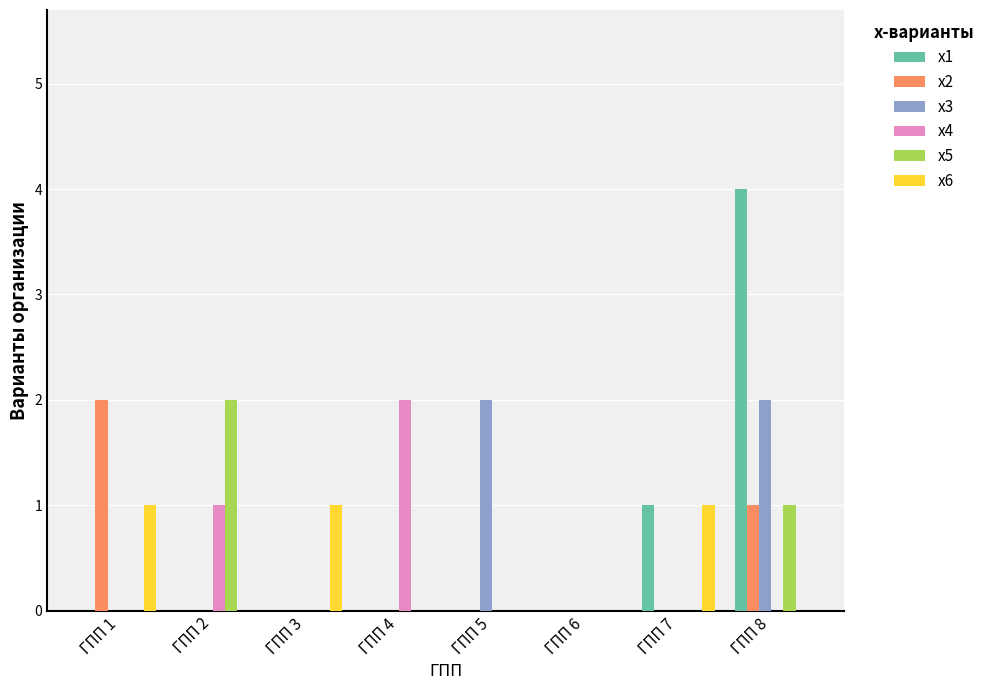

At which label is x4 closest to 1?

ГПП 2